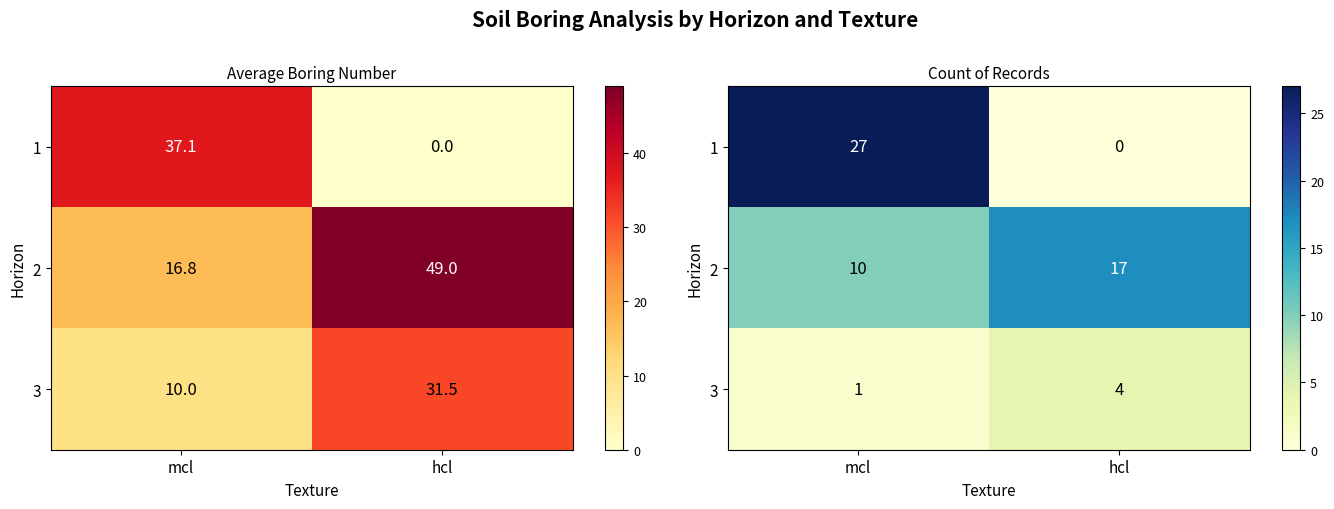

Is the value of 2 at hcl greater than the value of 3 at mcl?

Yes